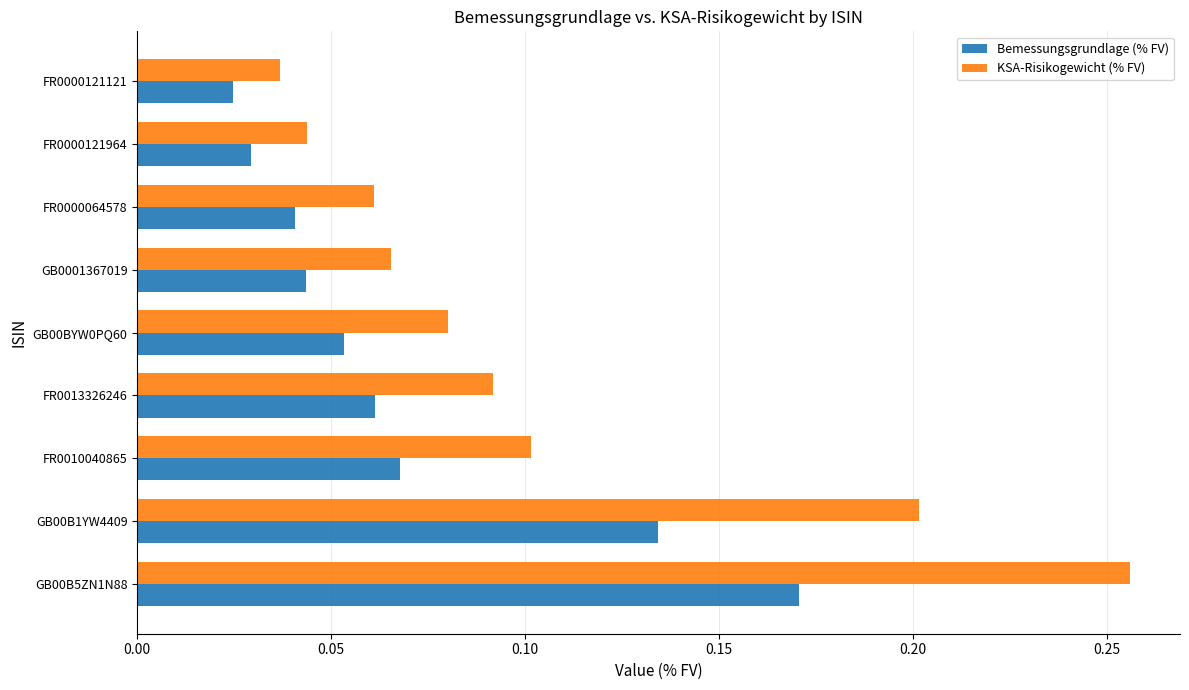

Where is KSA-Risikogewicht (% FV) nearest to the value 0?

FR0000121121